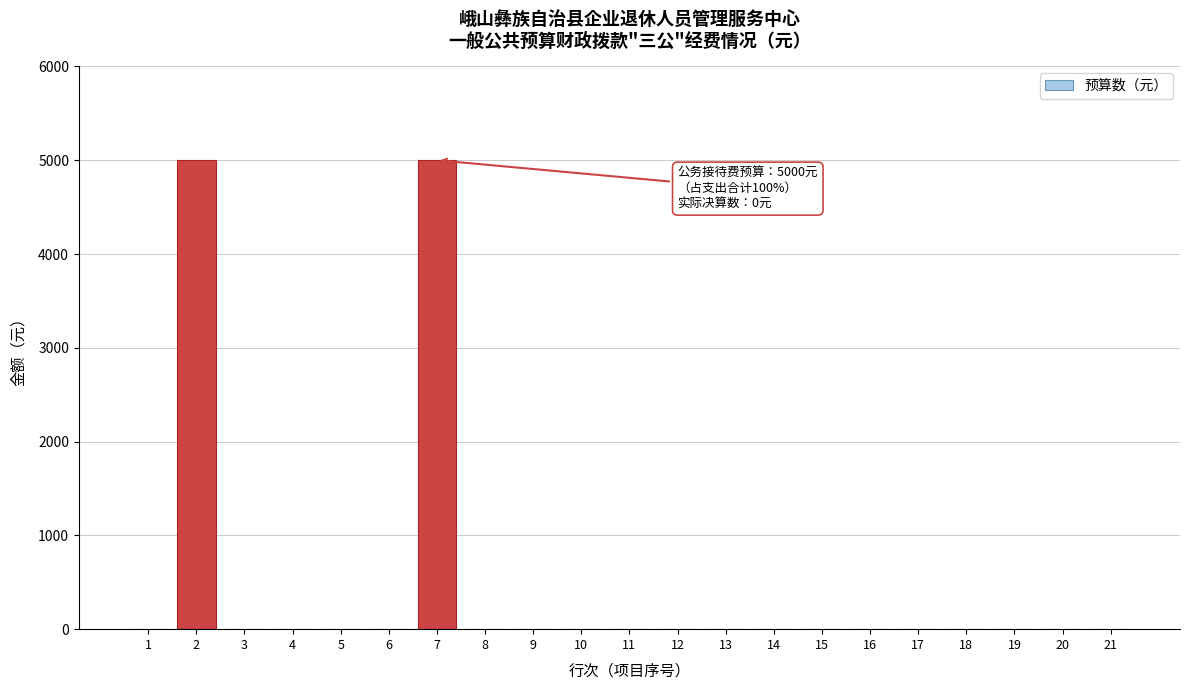

What is the greatest value displayed?

5000